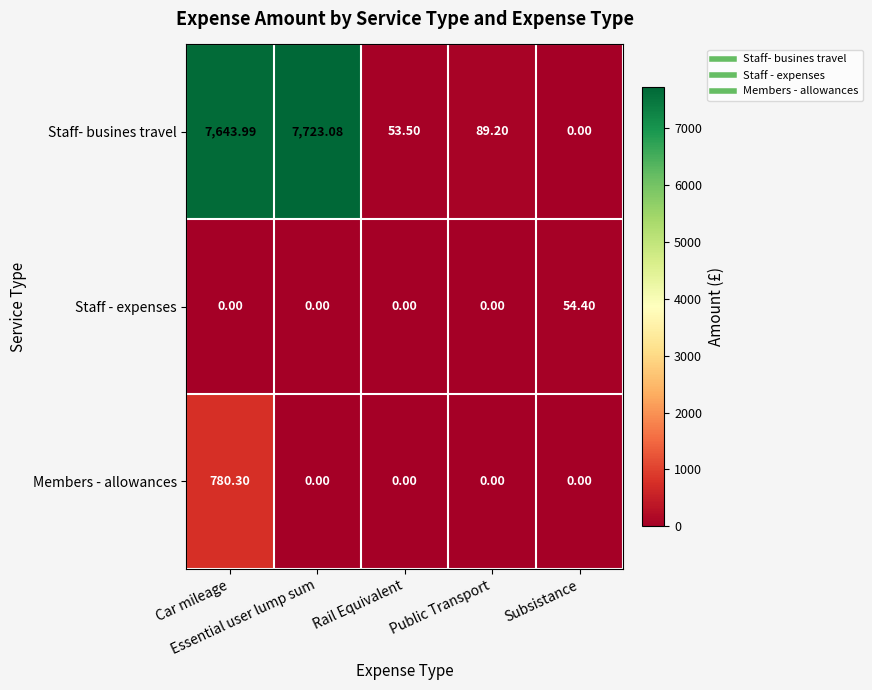

Rank the series by their maximum value, from lowest to highest.

Staff - expenses, Members - allowances, Staff- busines travel